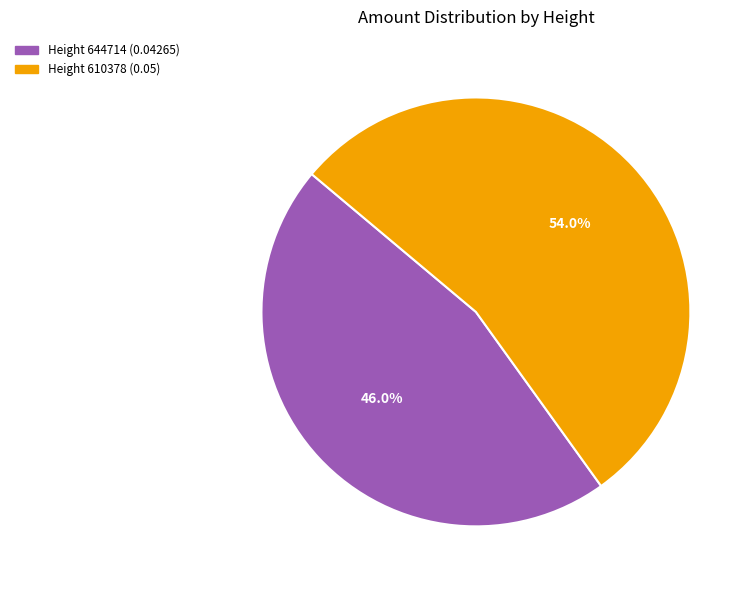

Which has a higher value, Height 644714 or Height 610378?

Height 610378